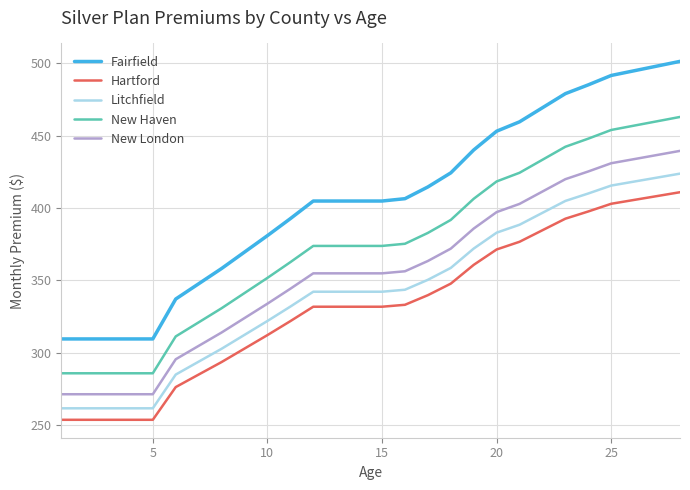

Which series has the largest range (max minus min)?

Fairfield